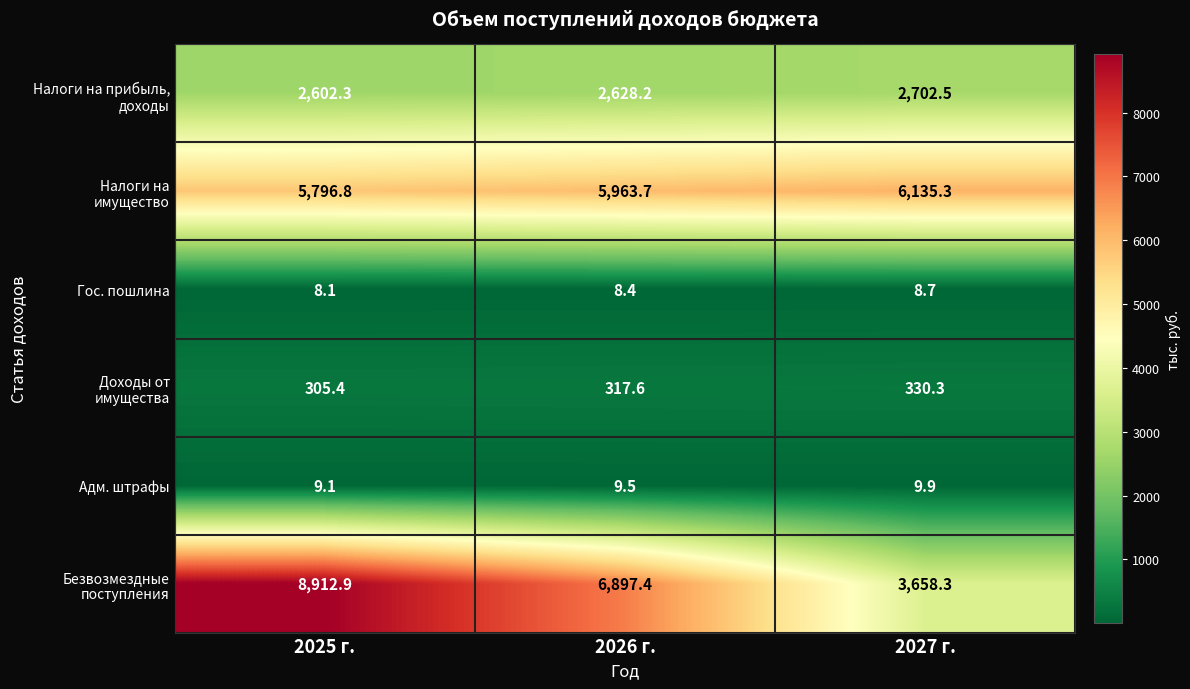

The value of Адм. штрафы at 2027 г. is 9.9. True or false?

True